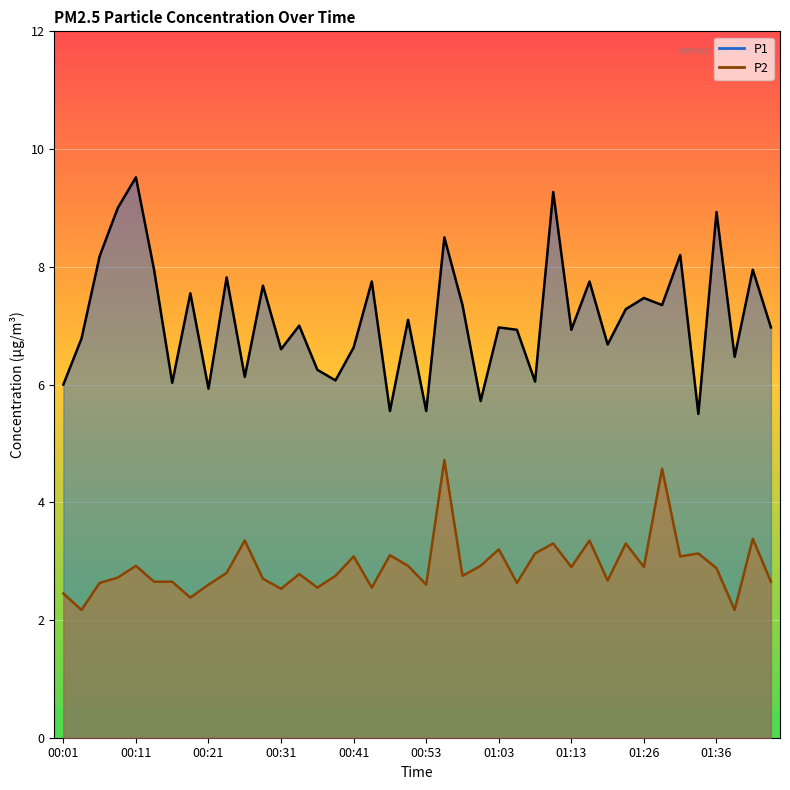

True or false: P1 and P2 intersect in this chart.

False